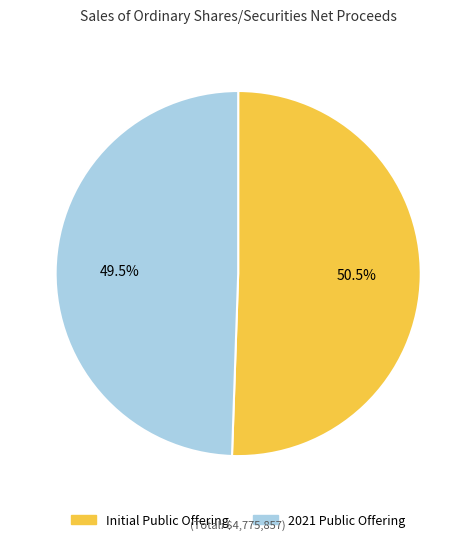

To the nearest percent, what is the combined percentage of Initial Public Offering and 2021 Public Offering?

100%